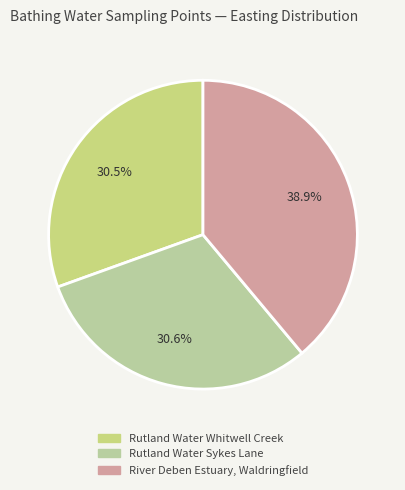

What percentage is the Rutland Water Whitwell Creek slice, to the nearest percent?

31%